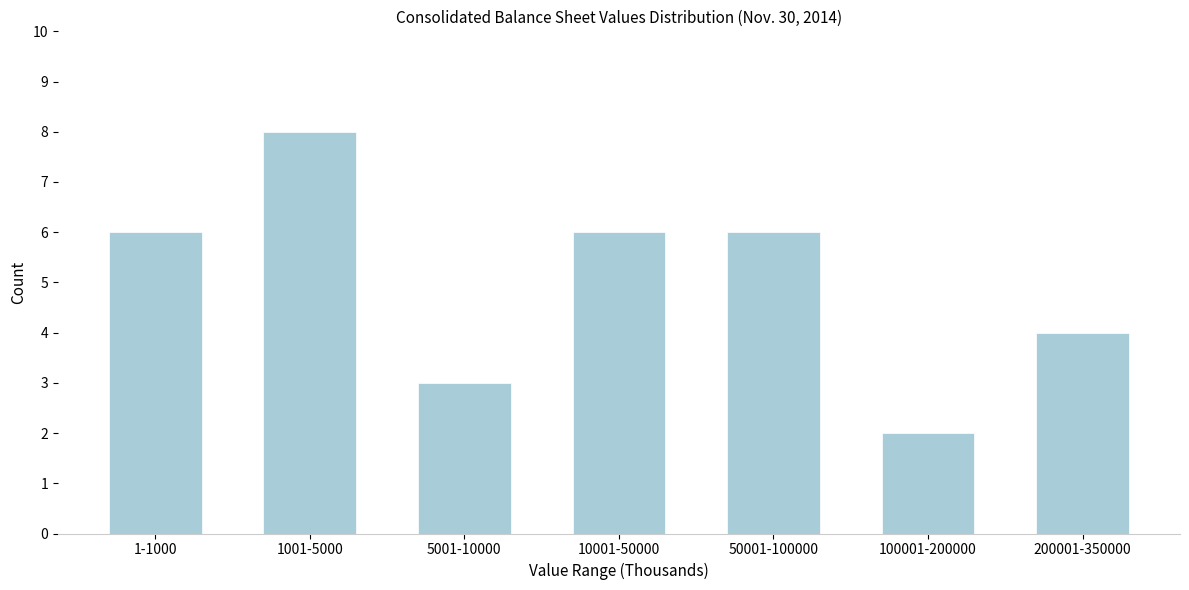

Reading left to right, list all the values displayed in this chart.

6	8	3	6	6	2	4